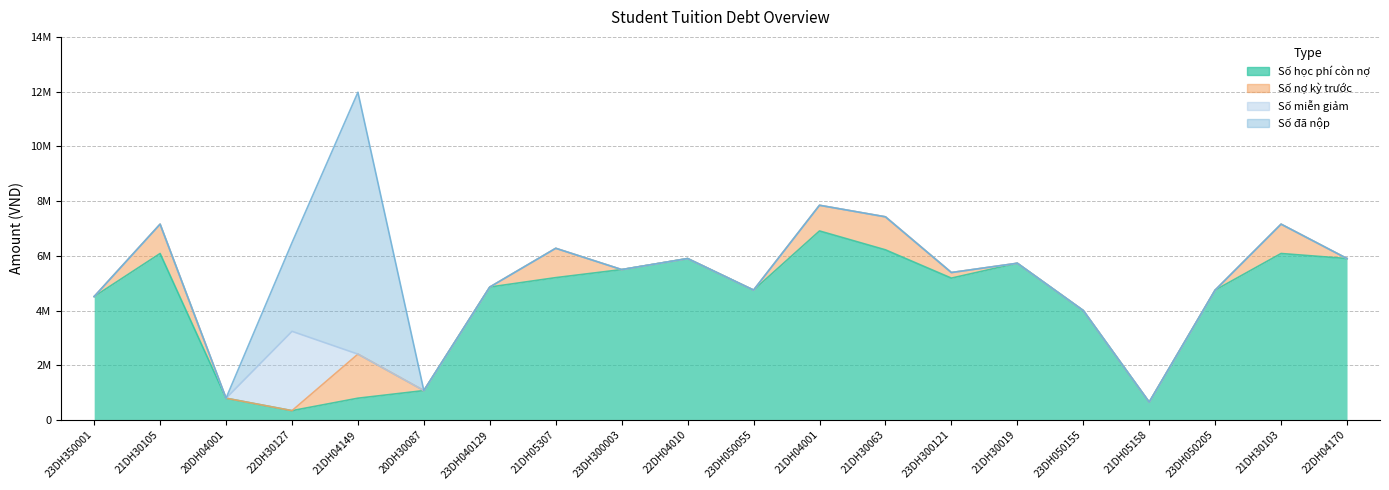

Count the number of categories in the chart.

20